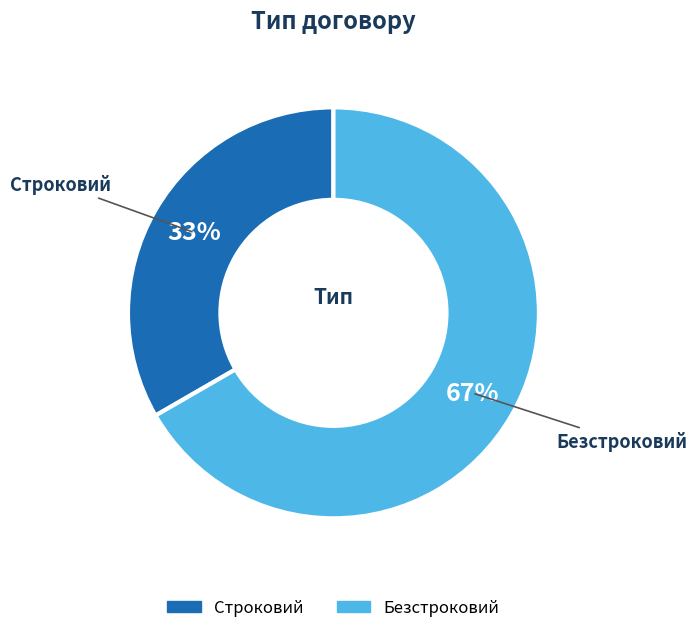

Do Строковий and Безстроковий together represent more than half of the pie?

Yes